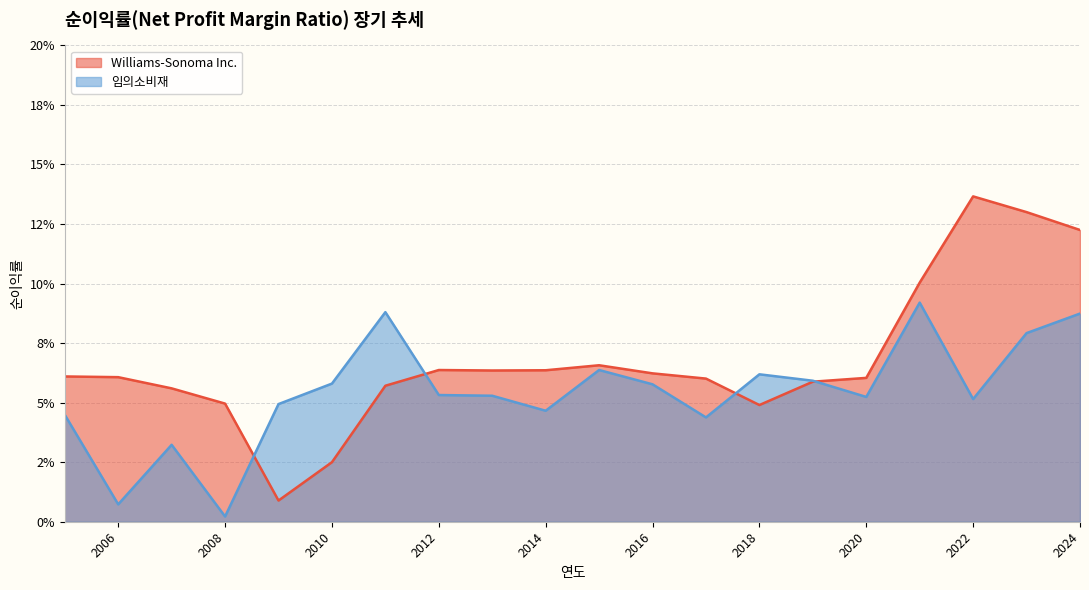

The value of Williams-Sonoma Inc. at 2024 is 0.1. True or false?

True